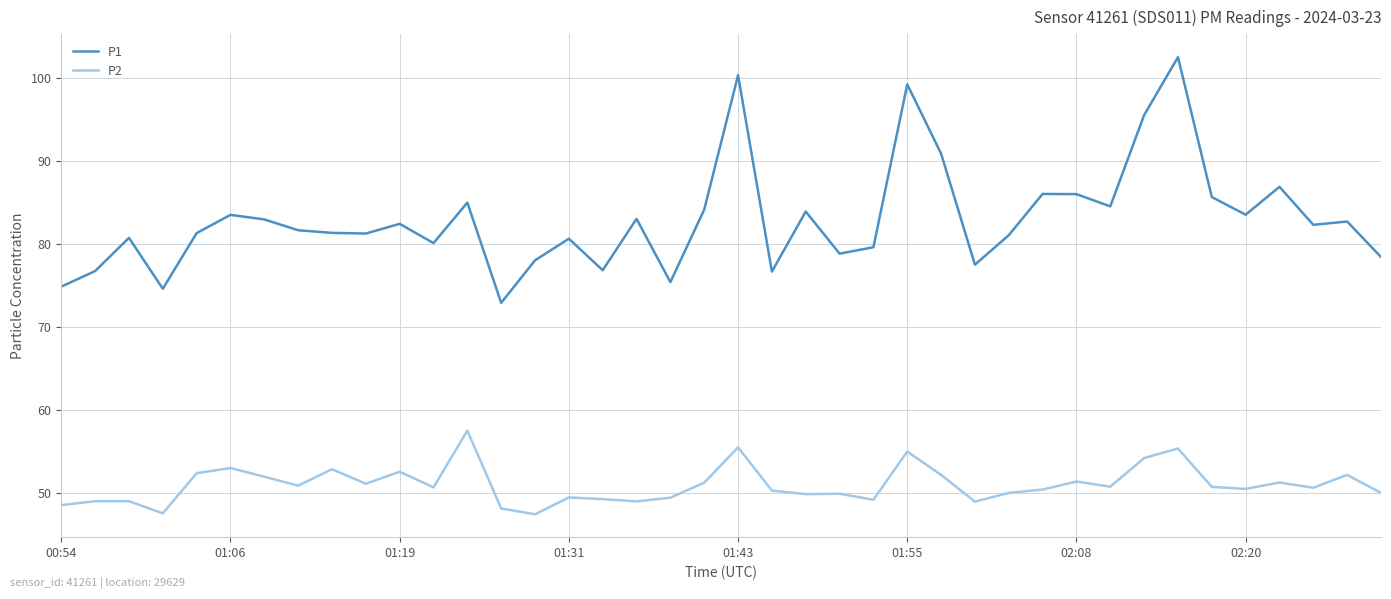

At how many categories does at least one series exceed 89?

5